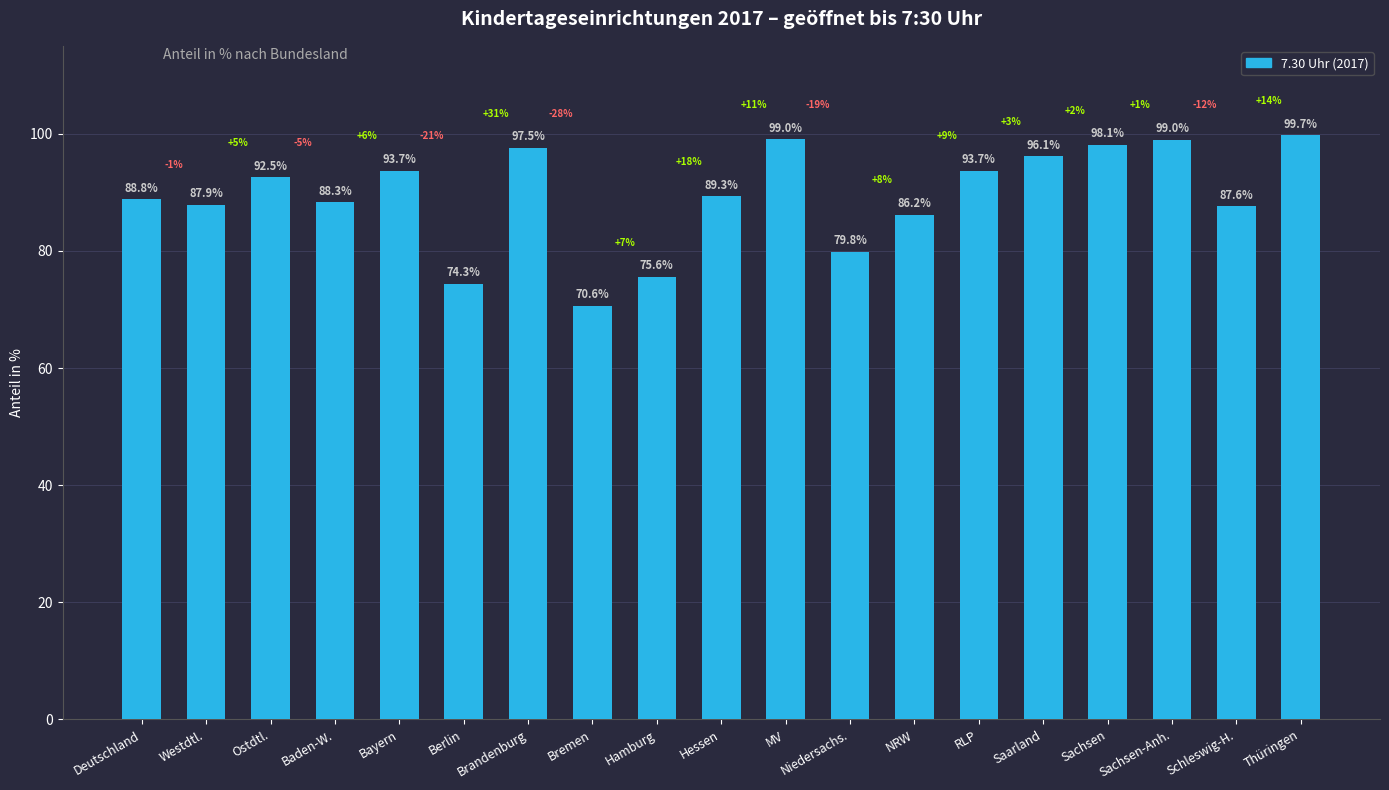

What is the approximate value at Hessen?

89.3